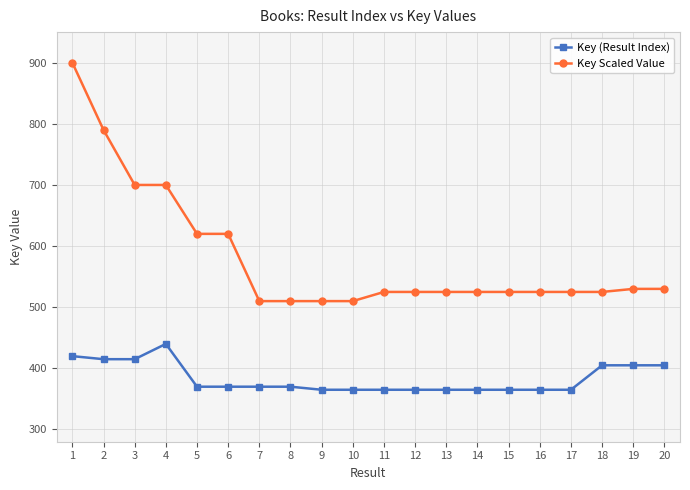

True or false: Key (Result Index) has more than 0 points higher than both neighbors.

True